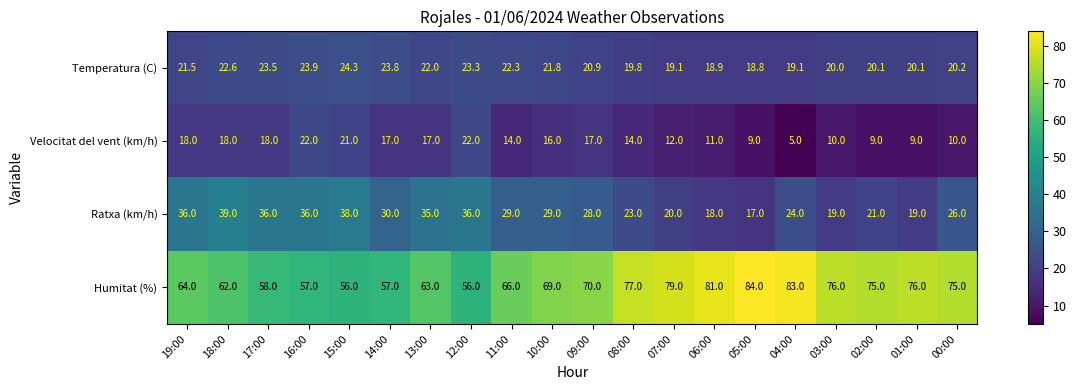

At how many categories does at least one series exceed 12?

20